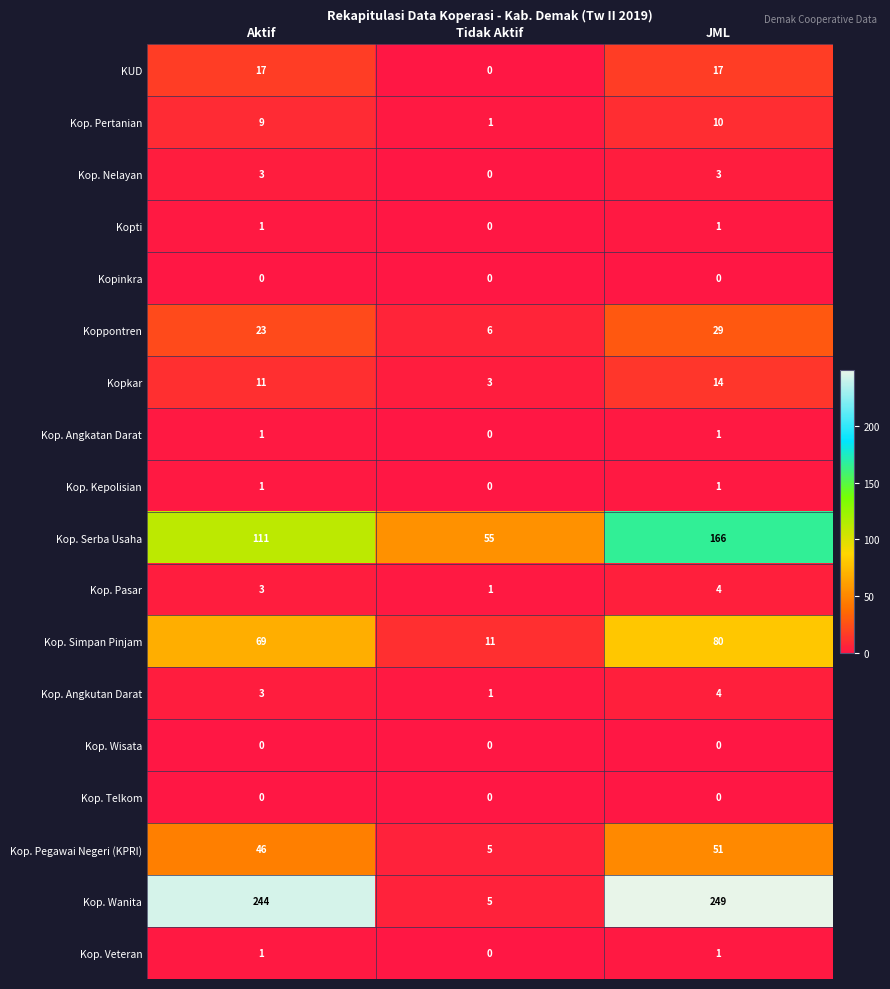

Which category has the lowest value in the Kop. Angkatan Darat series?

Tidak Aktif